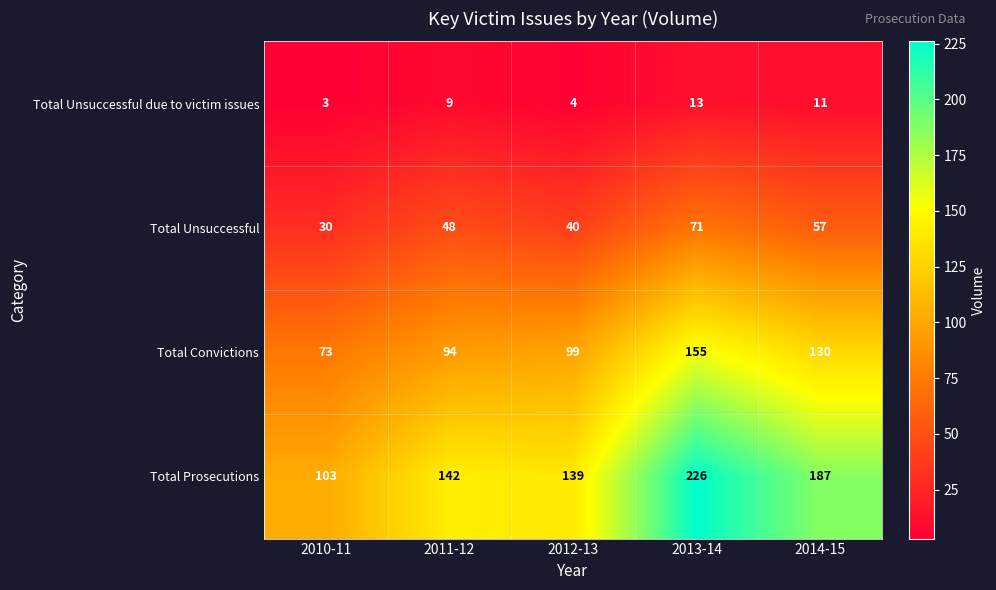

Where is Total Unsuccessful nearest to the value 50?

2011-12